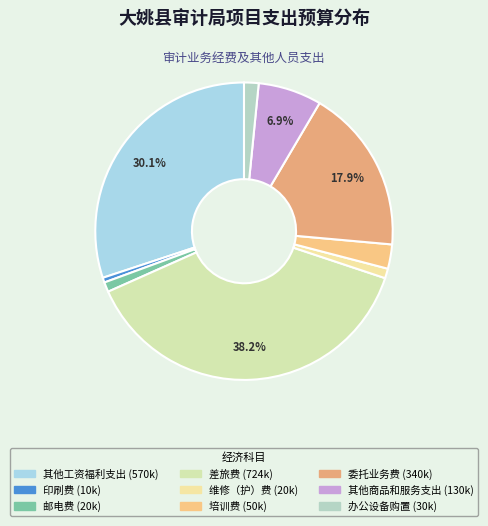

To the nearest percent, what is the difference between the 维修（护）费 and 其他工资福利支出 slice percentages?

29%